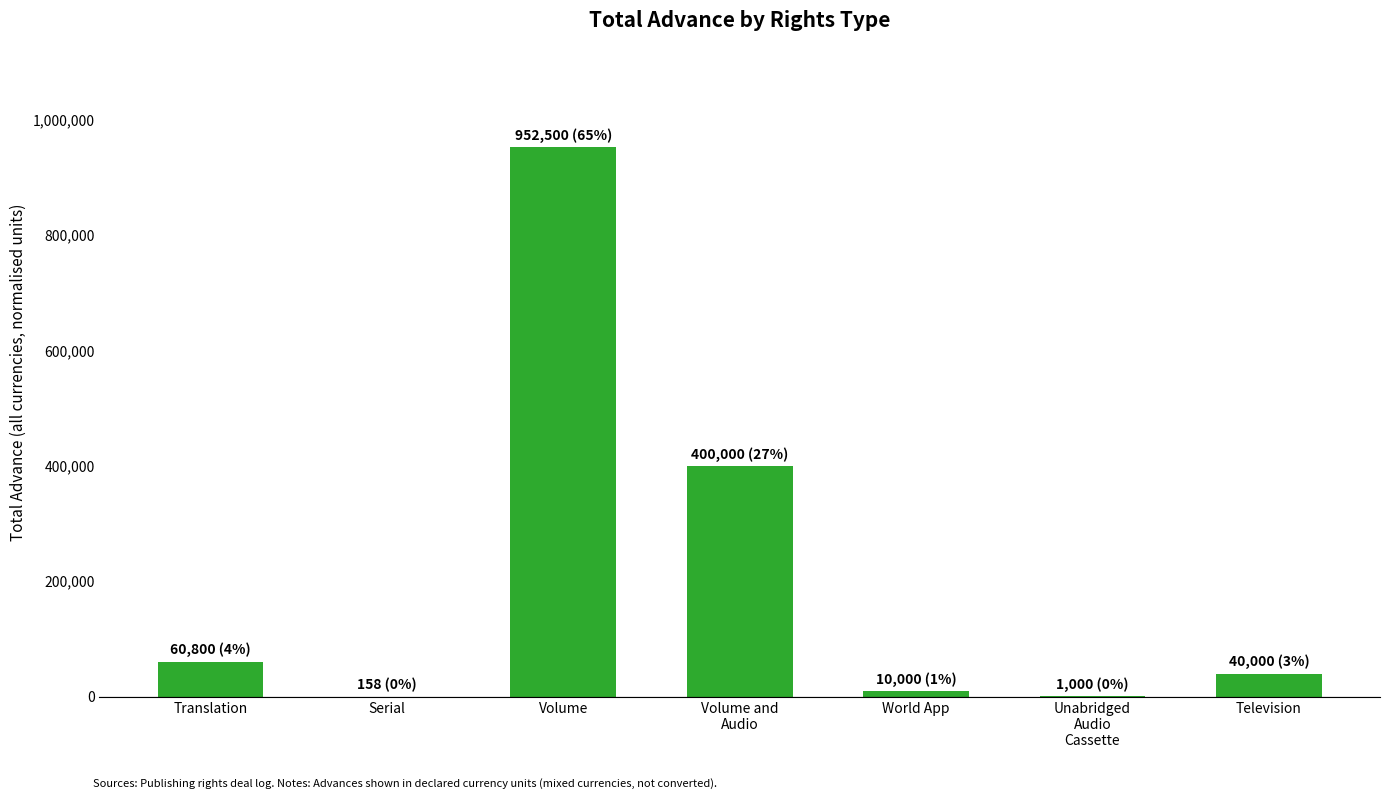

Which label corresponds to the largest value in the chart?

Volume